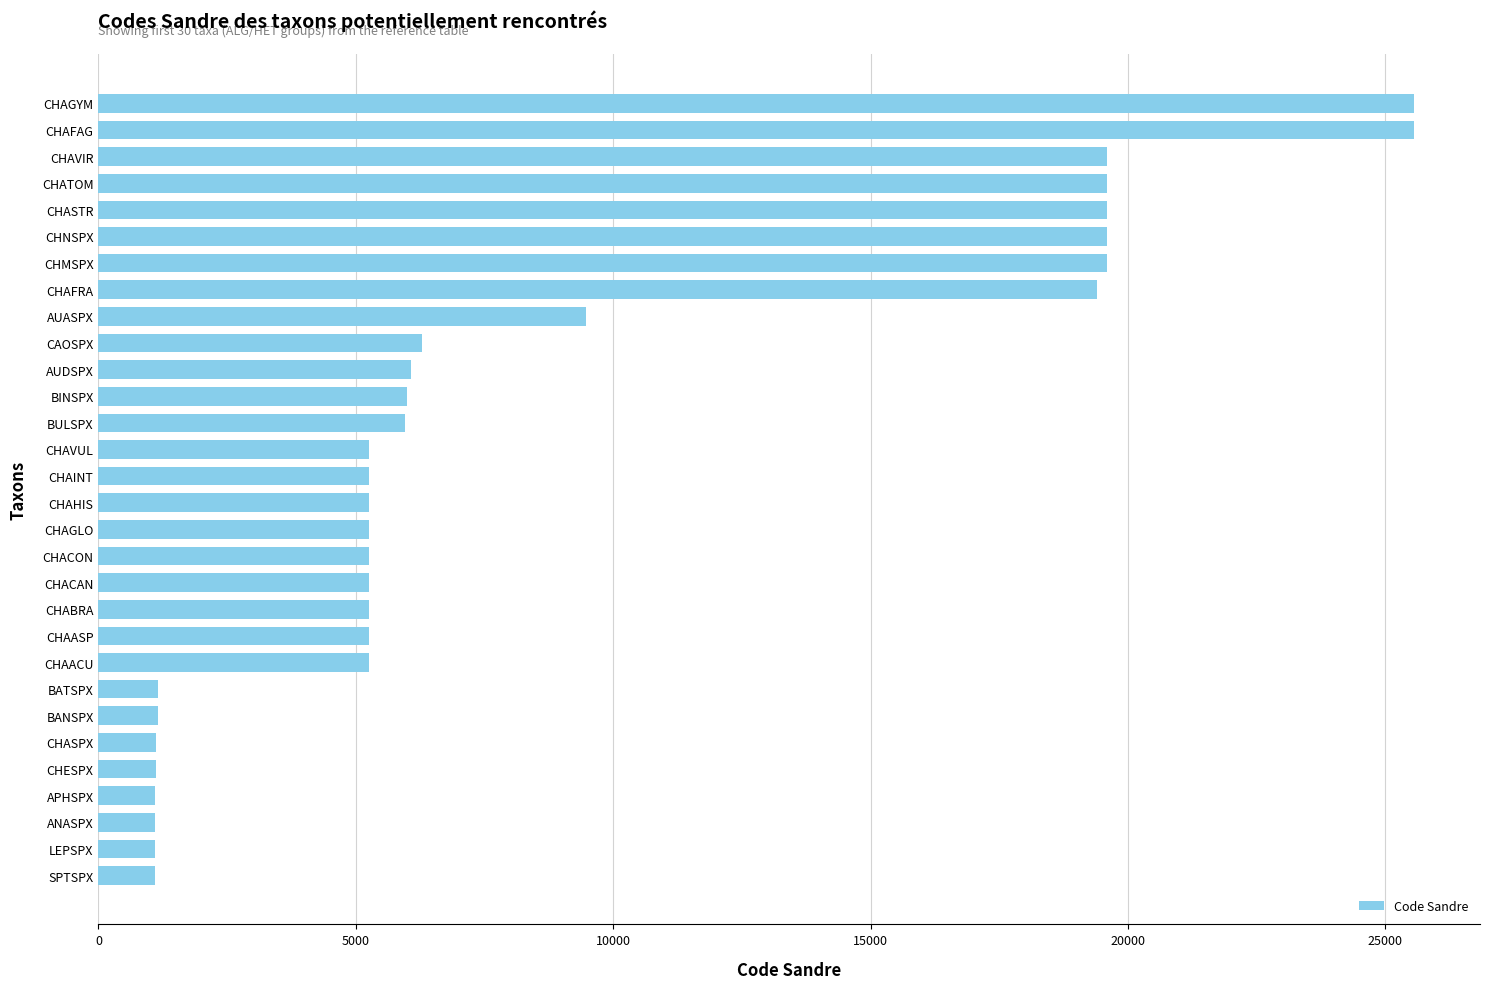

At which label is the value closest to 13326?

AUASPX